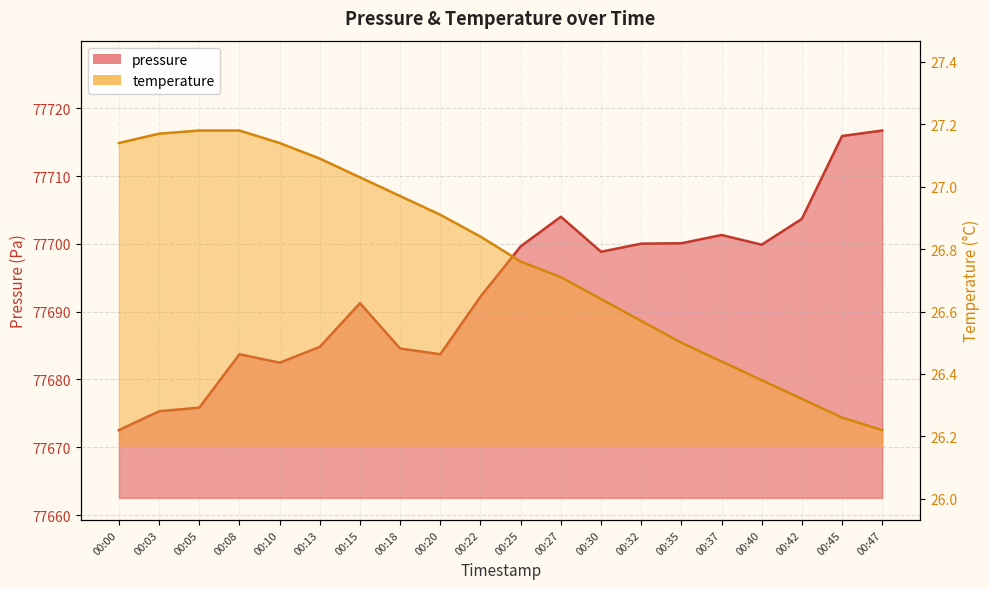

At which category is the sum across all series the highest?

00:47